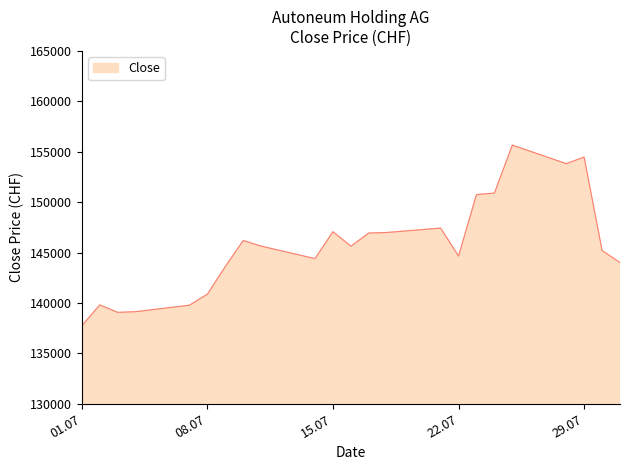

What is the sum of all values?

3349811